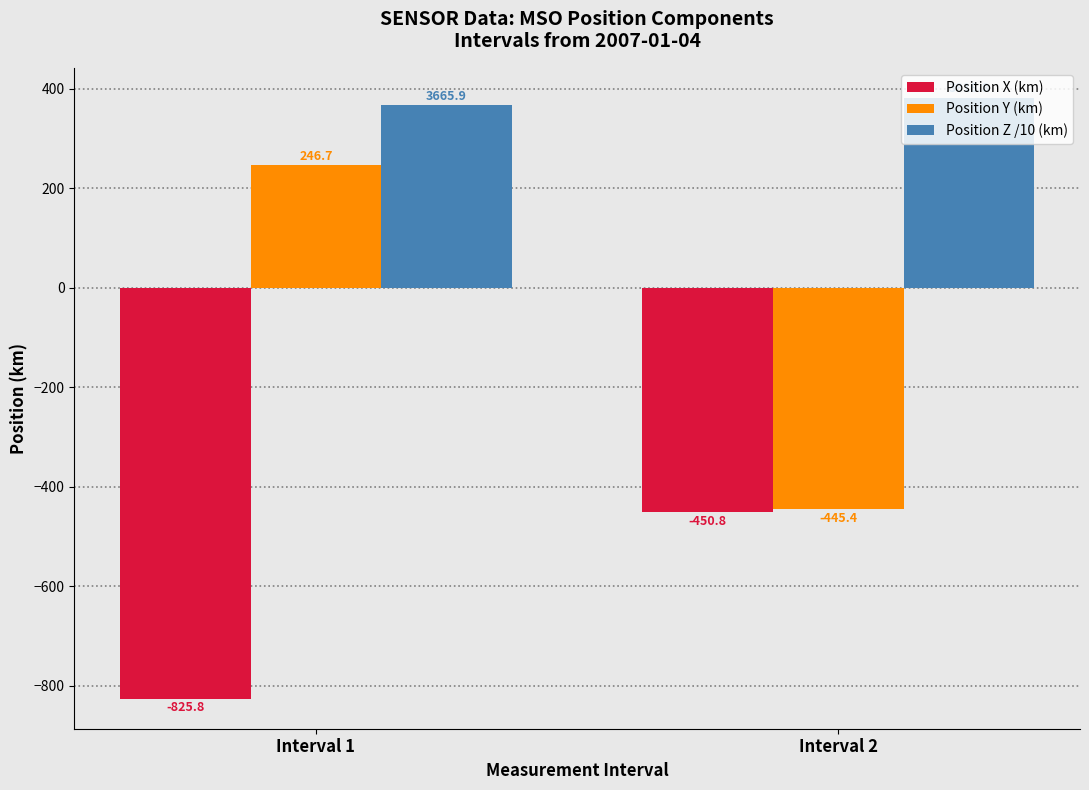

Which series has the largest total across all categories?

Position Z /10 (km)